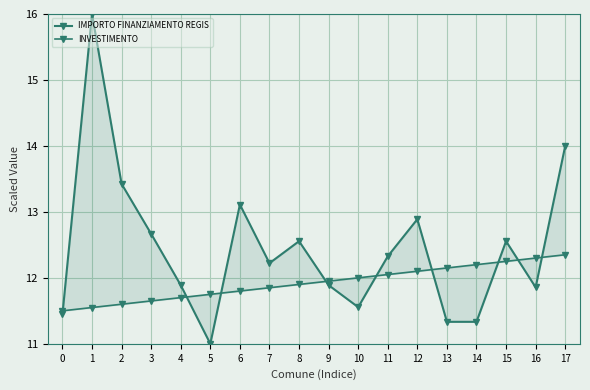

After their last crossing, which series has the higher values: IMPORTO FINANZIAMENTO REGIS or INVESTIMENTO?

IMPORTO FINANZIAMENTO REGIS